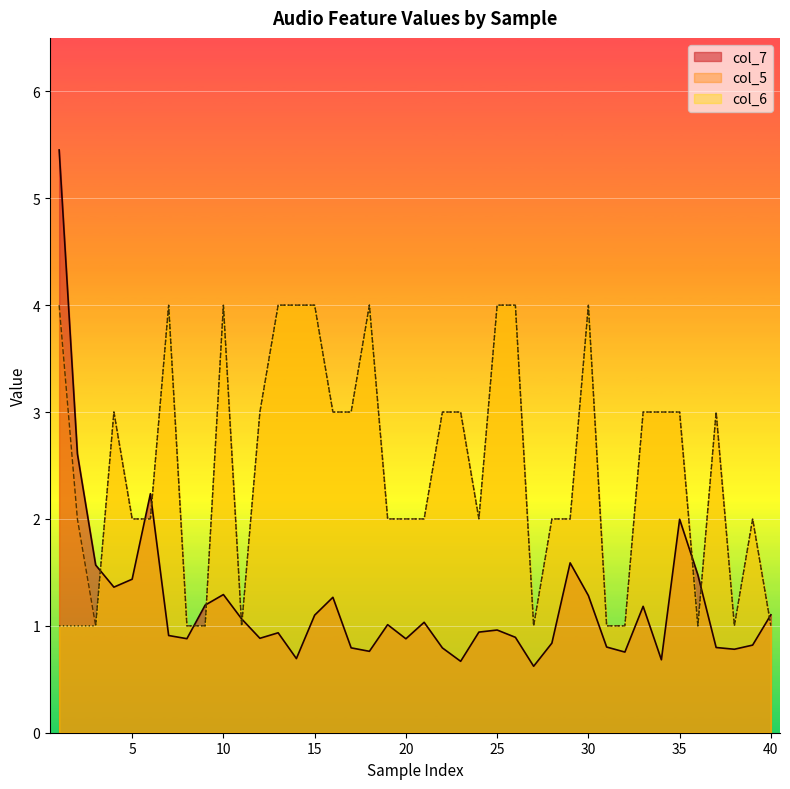

At how many categories does at least one series exceed 4?

1